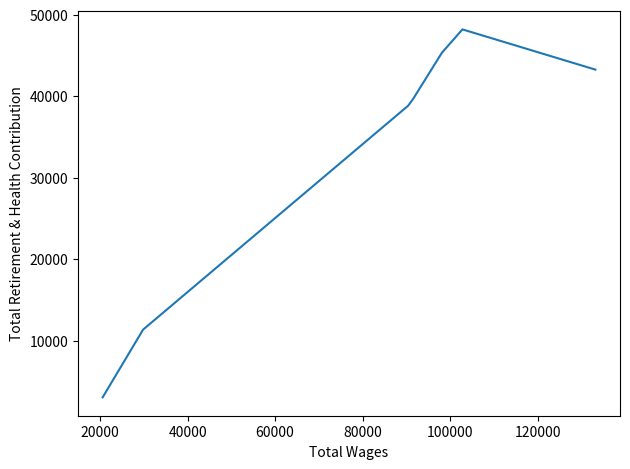

What is the difference between the values at 20000 and 120000?

45164